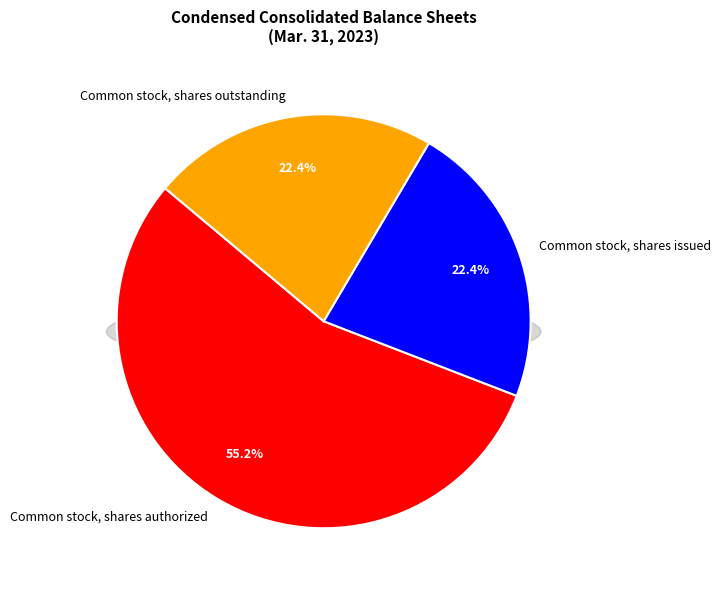

The Common stock, shares issued slice represents 16% of the pie. True or false?

False